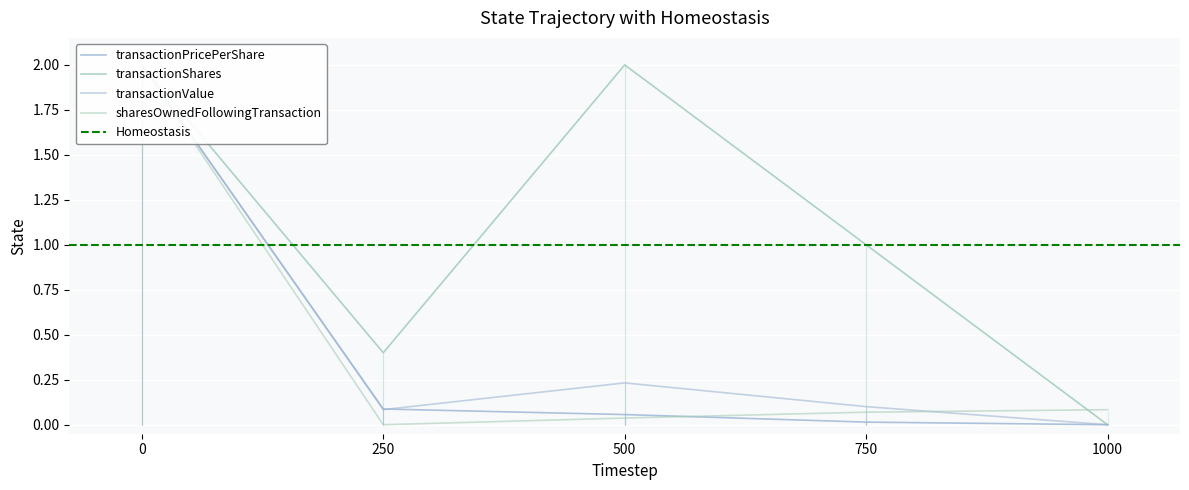

Is it true that sharesOwnedFollowingTransaction equals 0.0 at 750?

False